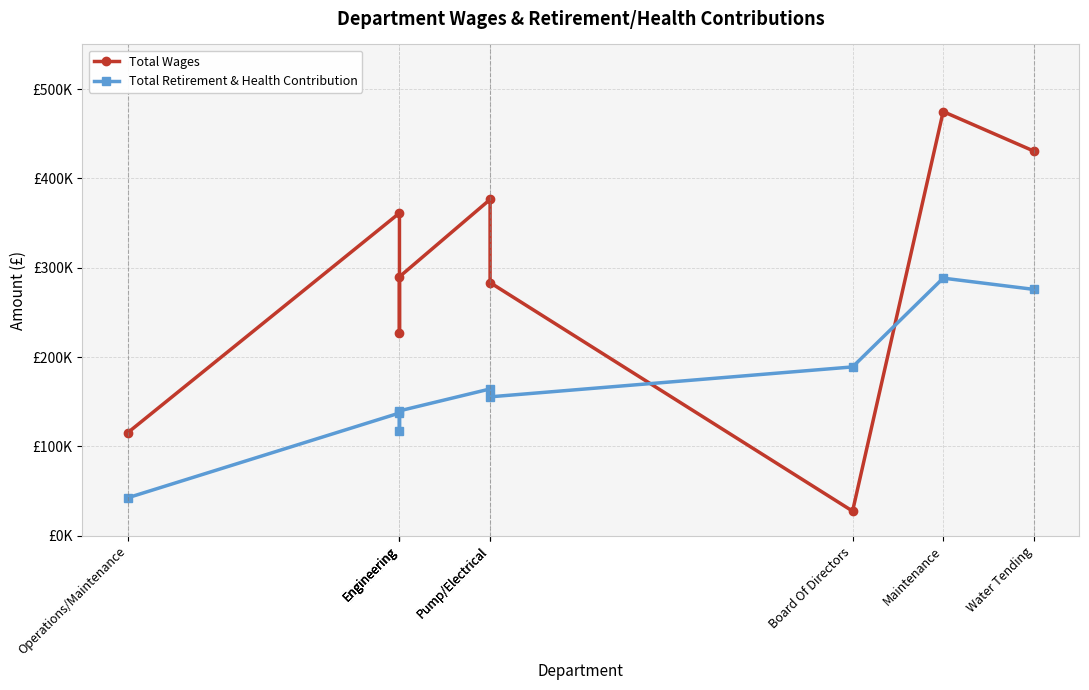

Is this an area chart (filled region under the line)?

No